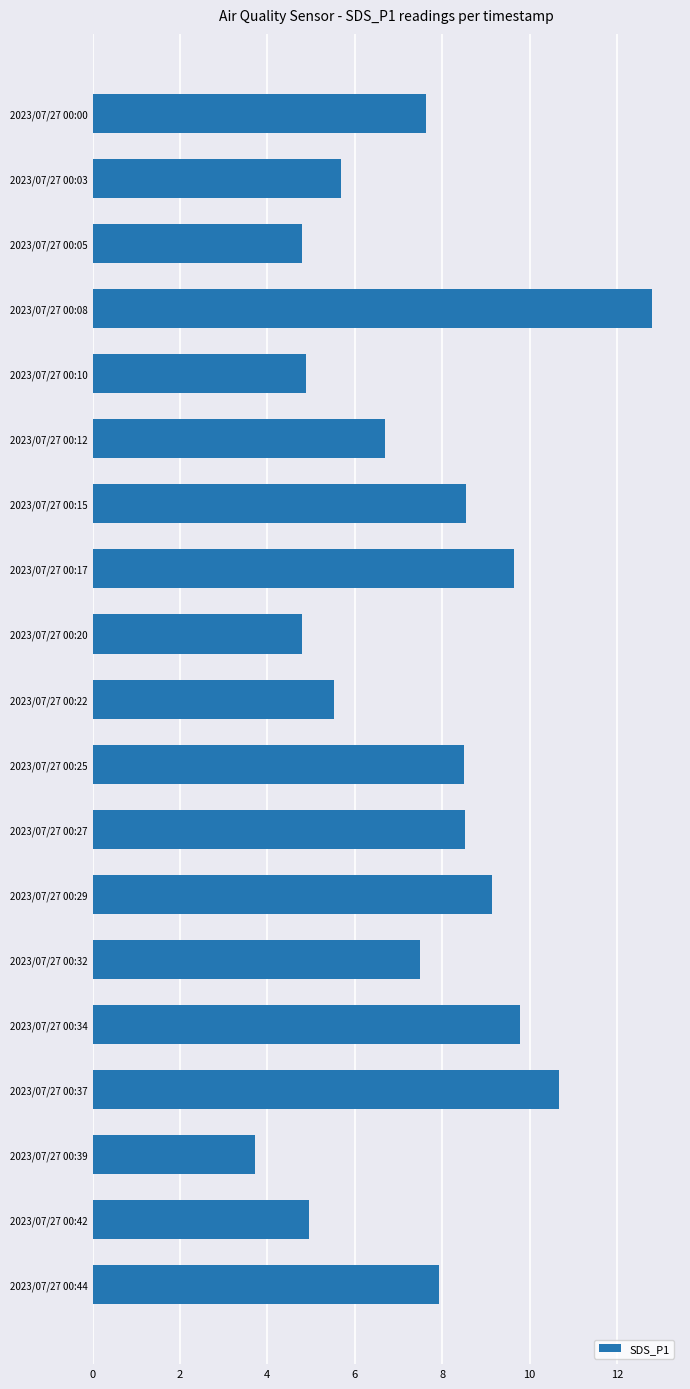

The value at 2023/07/27 00:05 is 1.0. True or false?

False